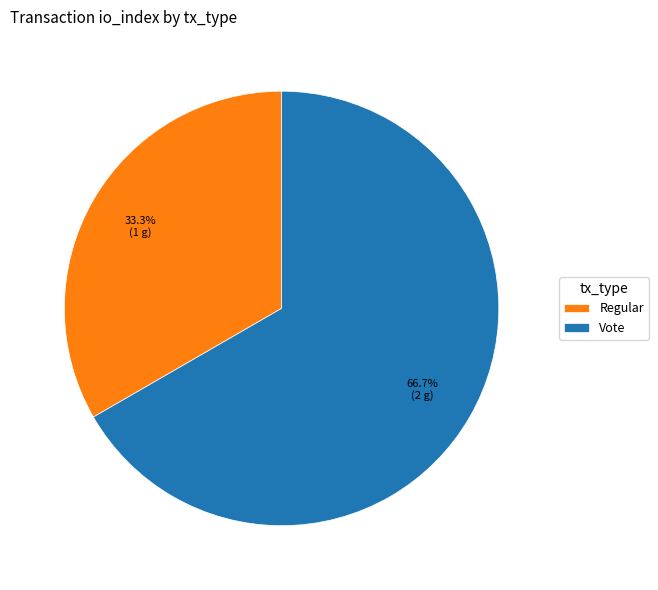

Which slice is the largest?

Vote